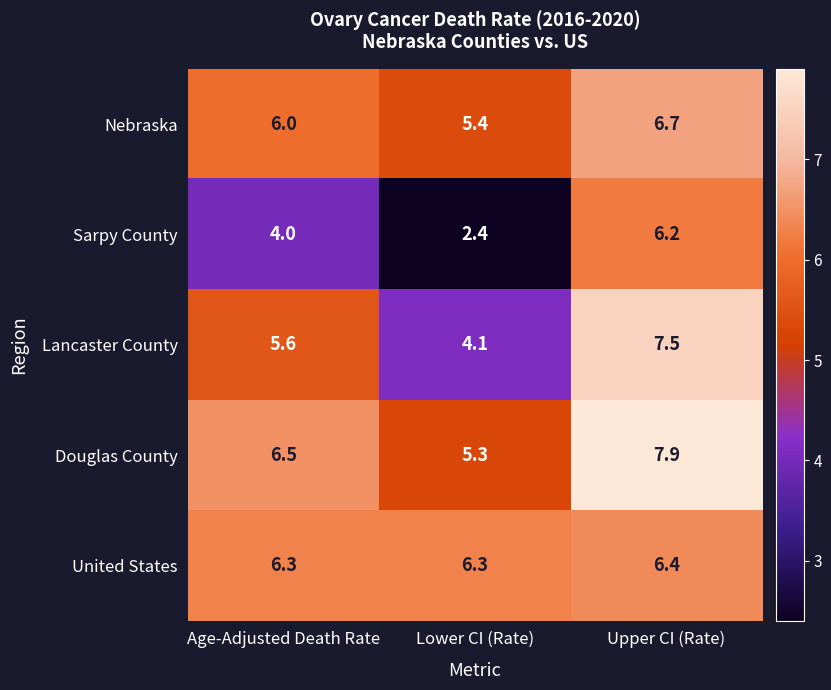

What is the spread (max minus min) of values at Lower CI (Rate)?

3.9